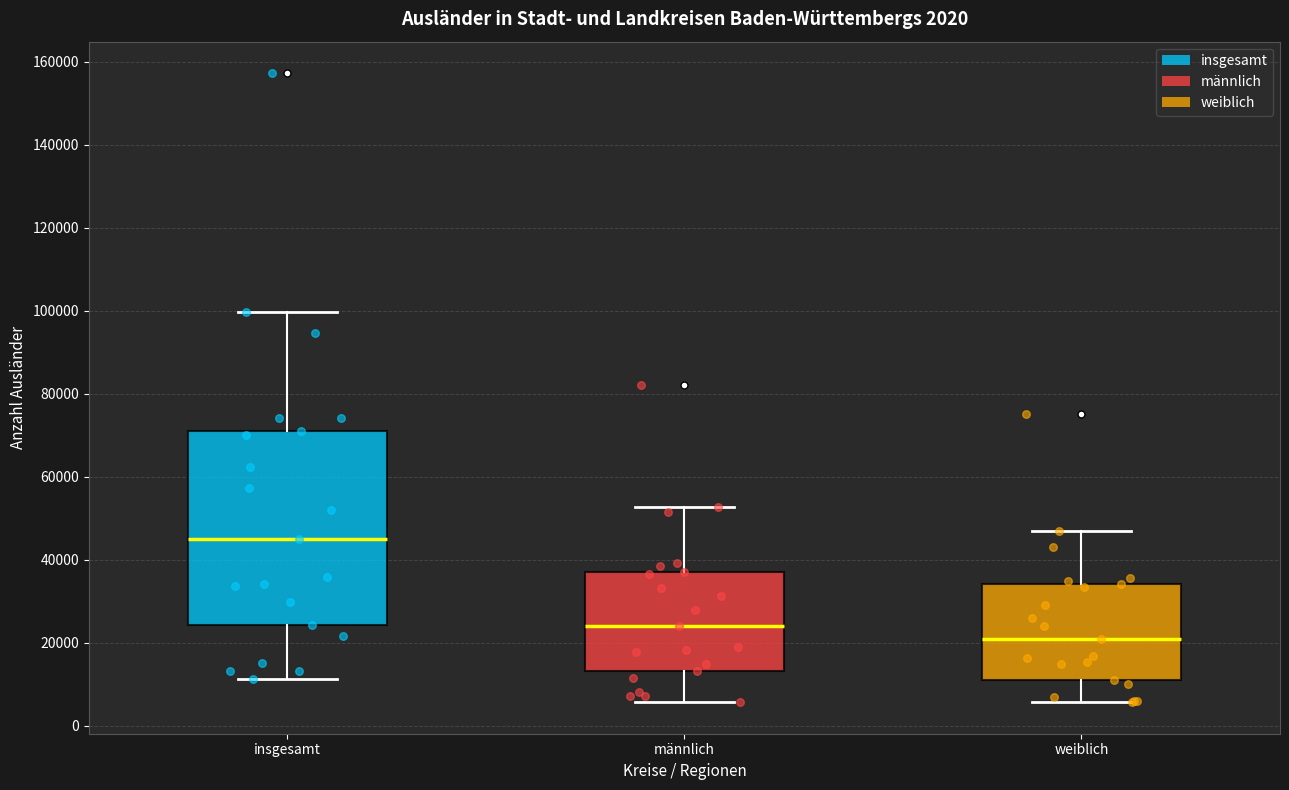

Which box is the tallest, from its lower edge to its upper edge?

insgesamt